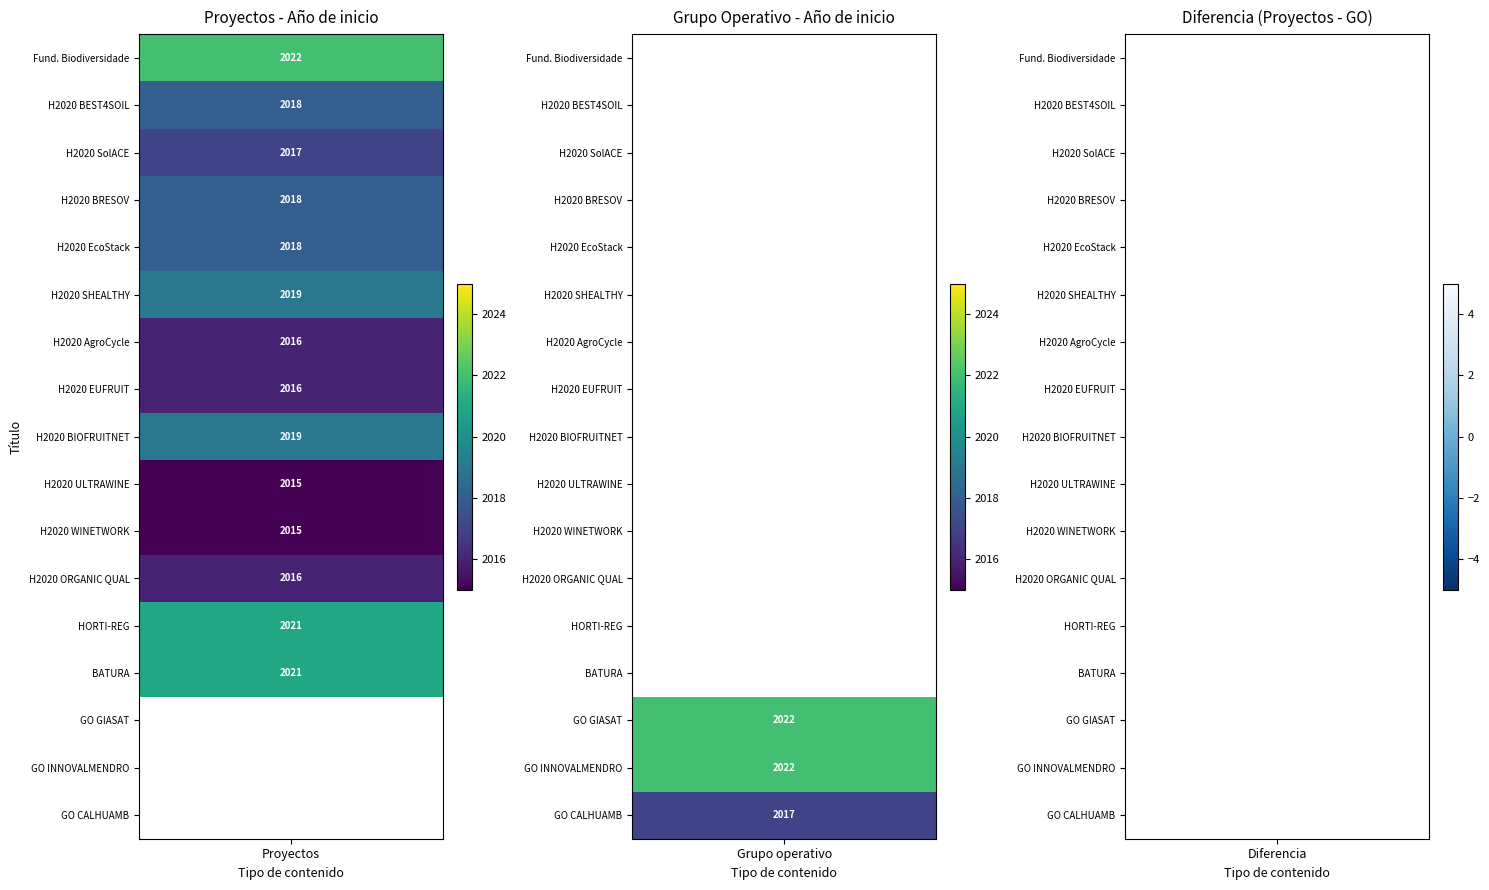

Reading right to left, extract all data points from this chart.

Proyectos: 13=2021	12=2021	11=2016	10=2015	9=2015	8=2019	7=2016	6=2016	5=2019	4=2018	3=2018	2=2017	1=2018	0=2022
Grupo operativo: 13=0	12=0	11=0	10=0	9=0	8=0	7=0	6=0	5=0	4=0	3=0	2=2017	1=2022	0=2022